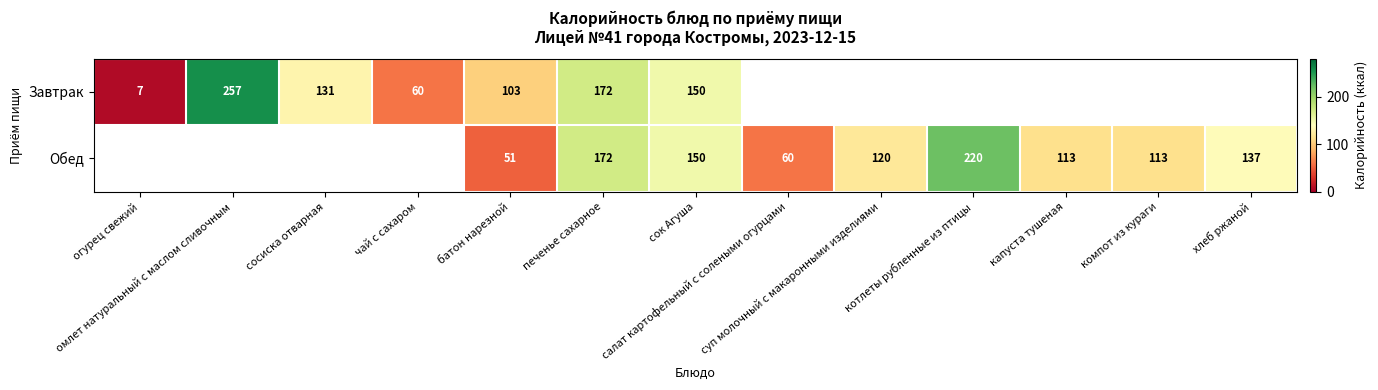

Count the number of categories in the chart.

13